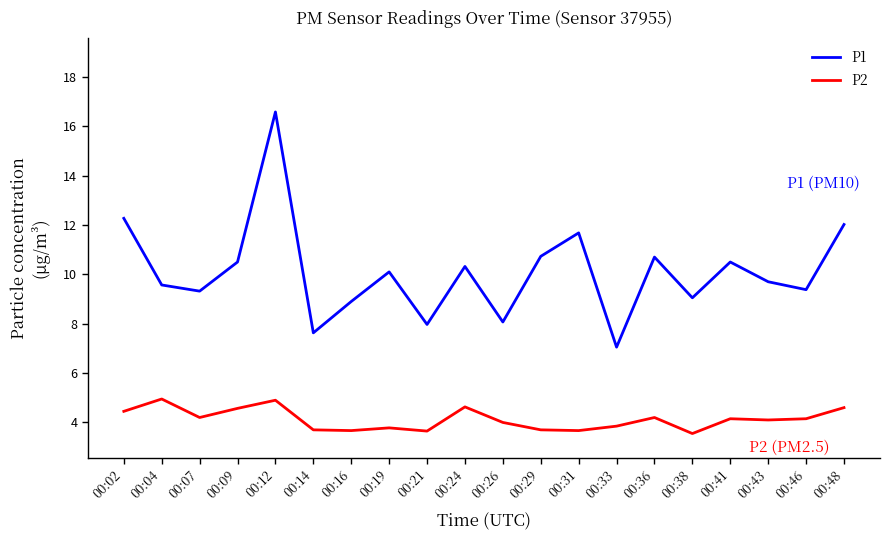

At how many categories does at least one series exceed 5?

20